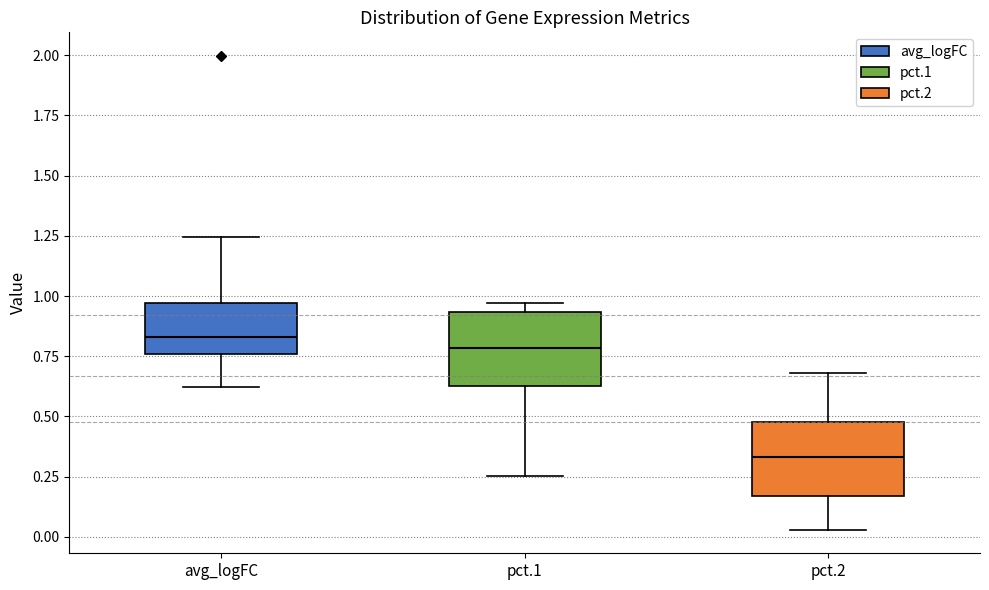

Reading left to right, transcribe this box plot: for each box, give where its median line is, the range the box spans, and where its two whiskers end, as read against the y-axis. The values are not printed on the chart, so give them approximately, as read against the axis.

avg_logFC: median 0.85, box 0.75 to 0.95, whiskers 0.60 to 1.25
pct.1: median 0.80, box 0.65 to 0.95, whiskers 0.25 to 0.95 (just above the box's upper edge)
pct.2: median 0.35, box 0.15 to 0.50, whiskers 0.05 to 0.70